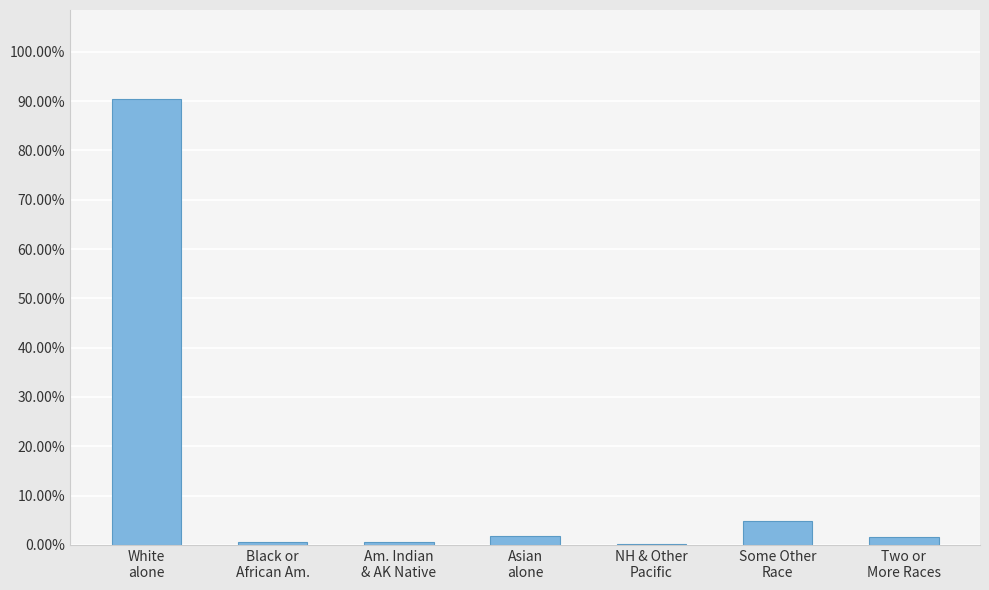

Where is the data nearest to the value 45?

Some Other
Race